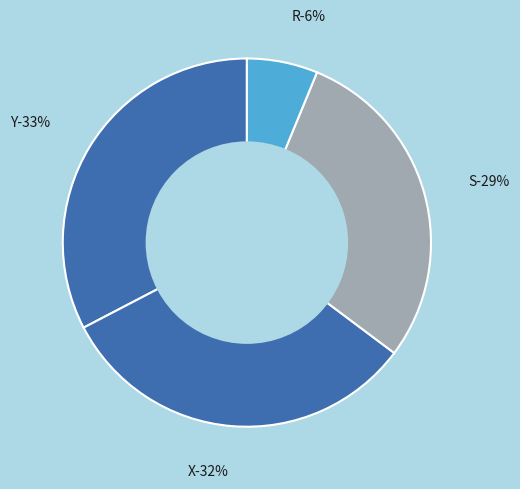

What percentage is the R slice, to the nearest percent?

6%